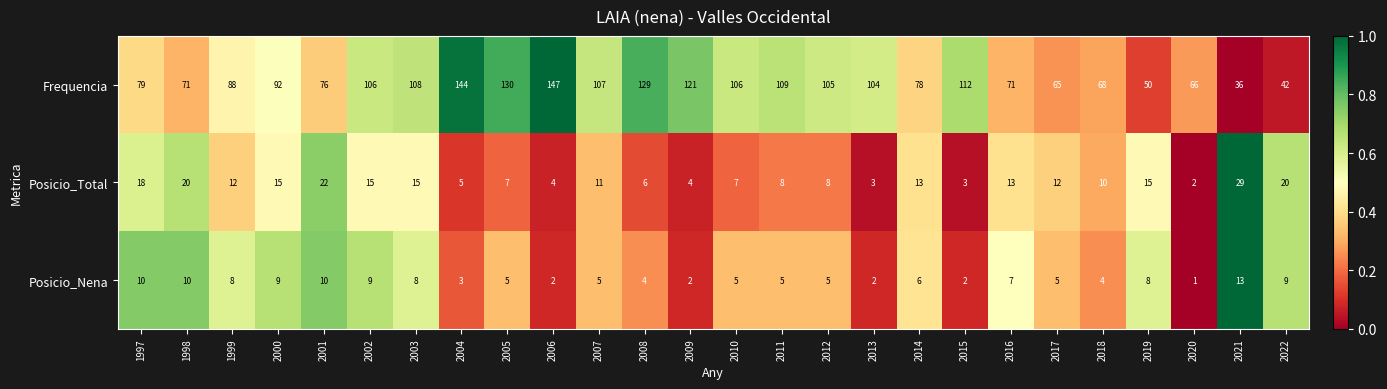

At which category does the chart reach its minimum across all series?

2020